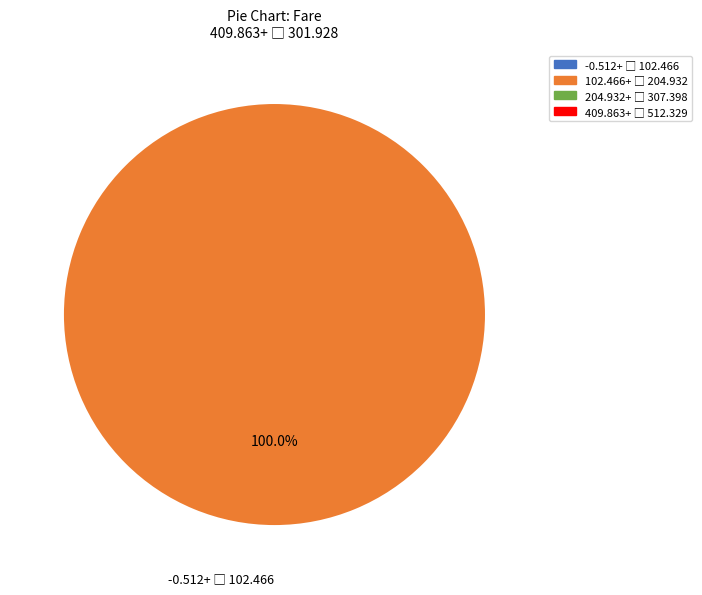

Is there any slice that represents more than half of the pie?

Yes